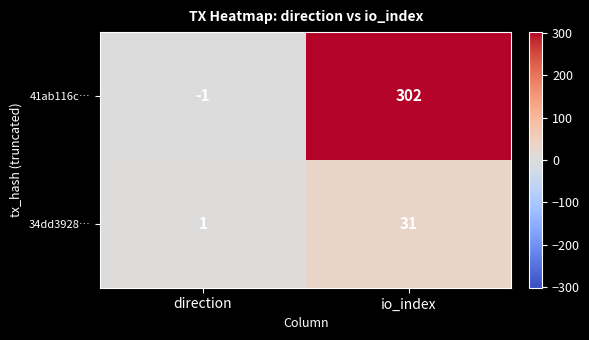

What is the total value across all series at io_index?

333